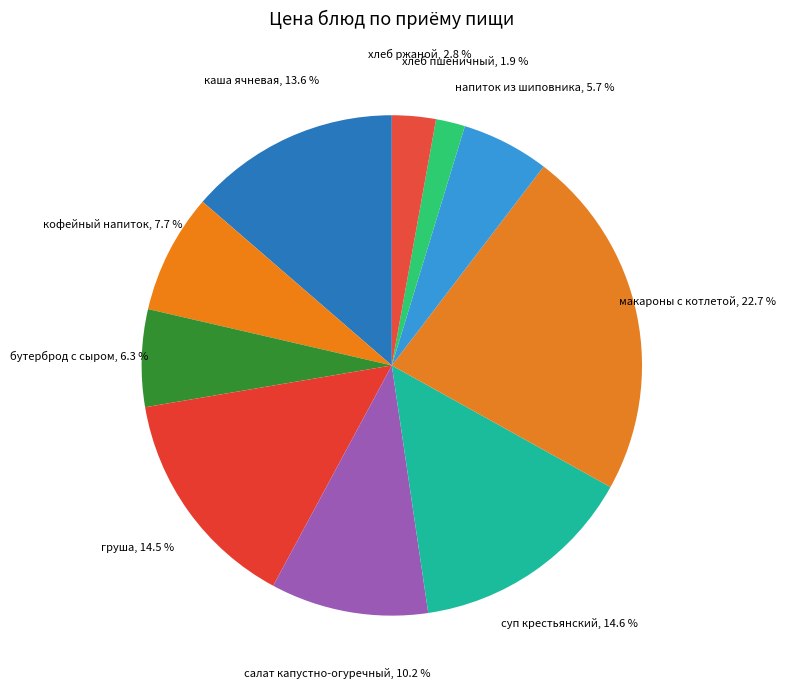

To the nearest percent, what portion does макароны с котлетой represent?

23%